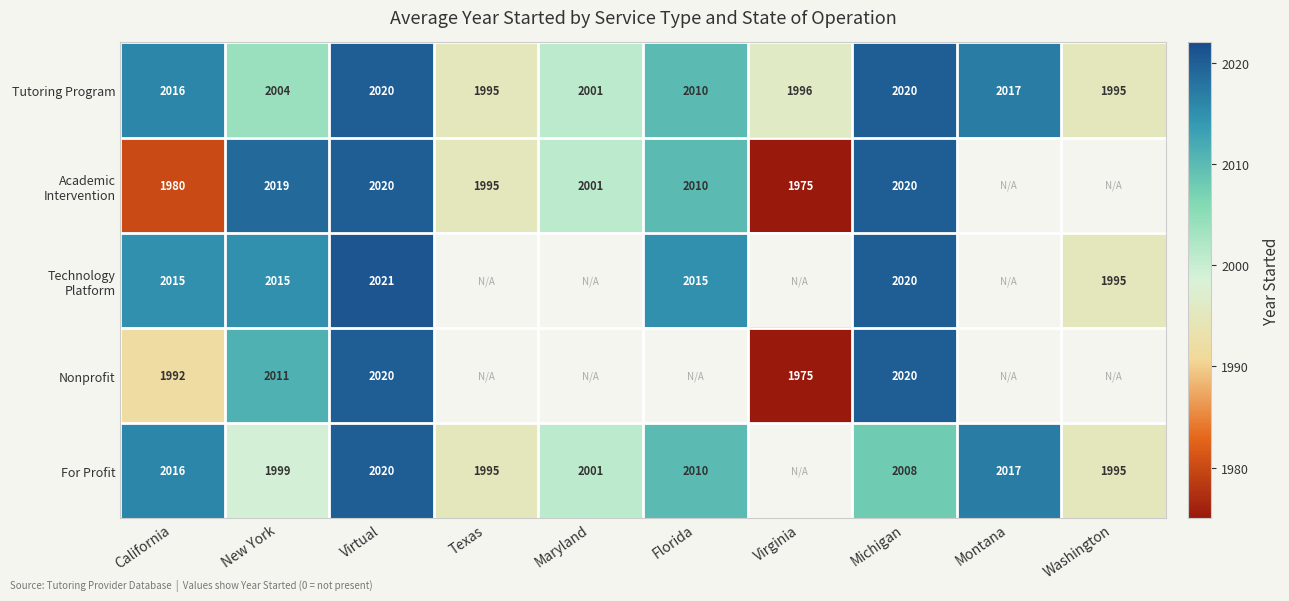

What is the minimum value for Tutoring Program?

1995